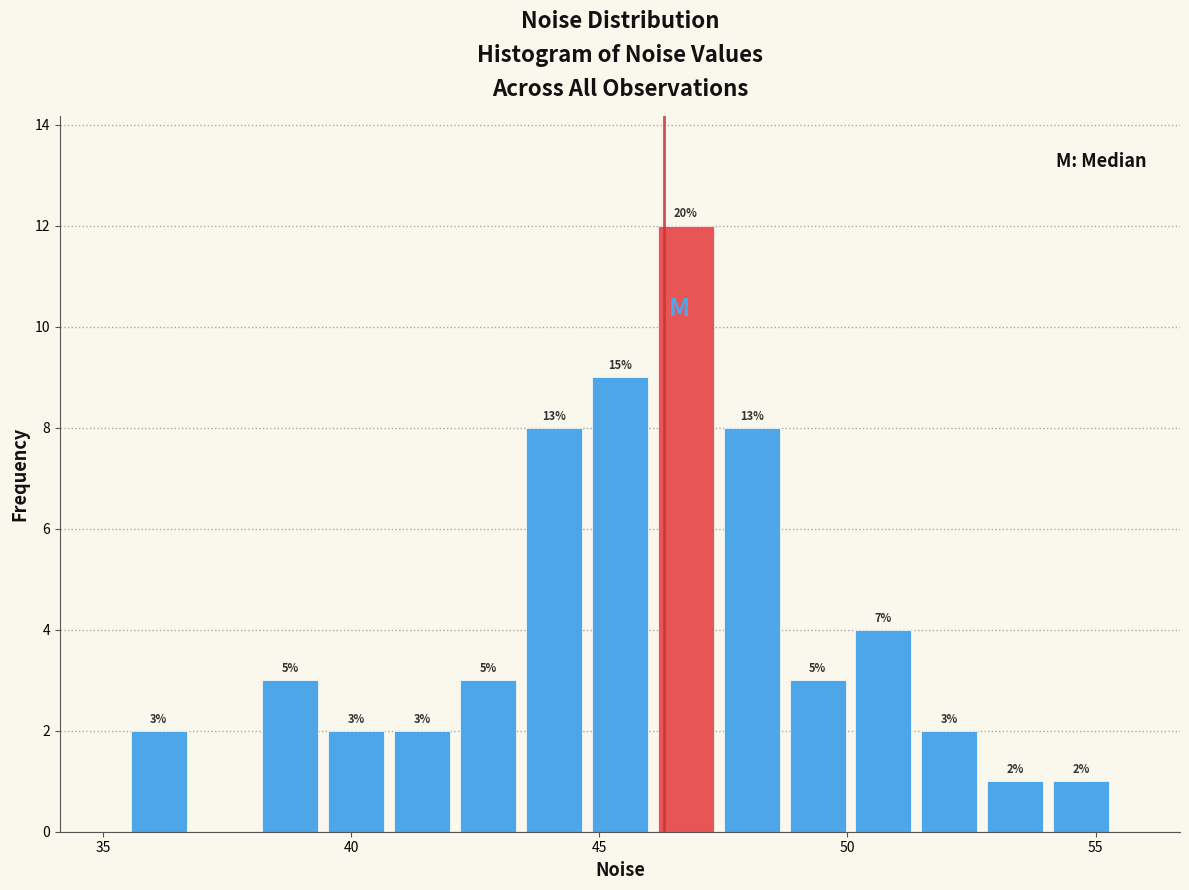

Read against the x-axis, roughly where is the centre of the tallest bar?

46.5